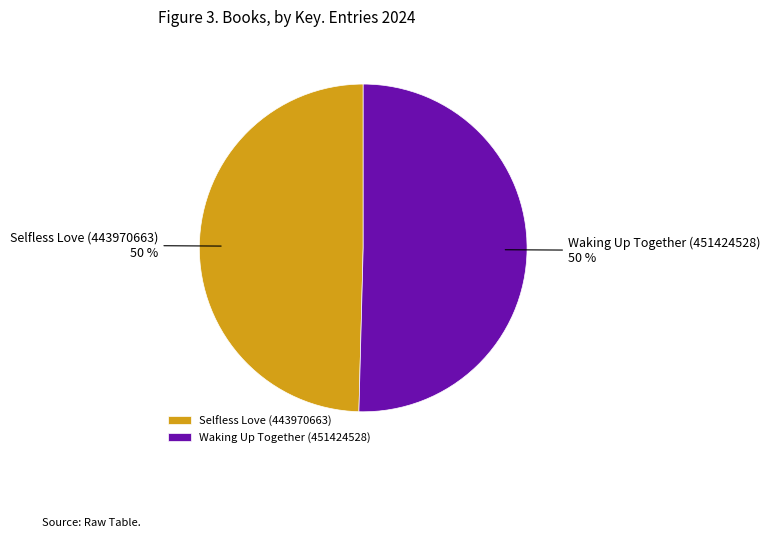

How many slices are in this pie chart?

2